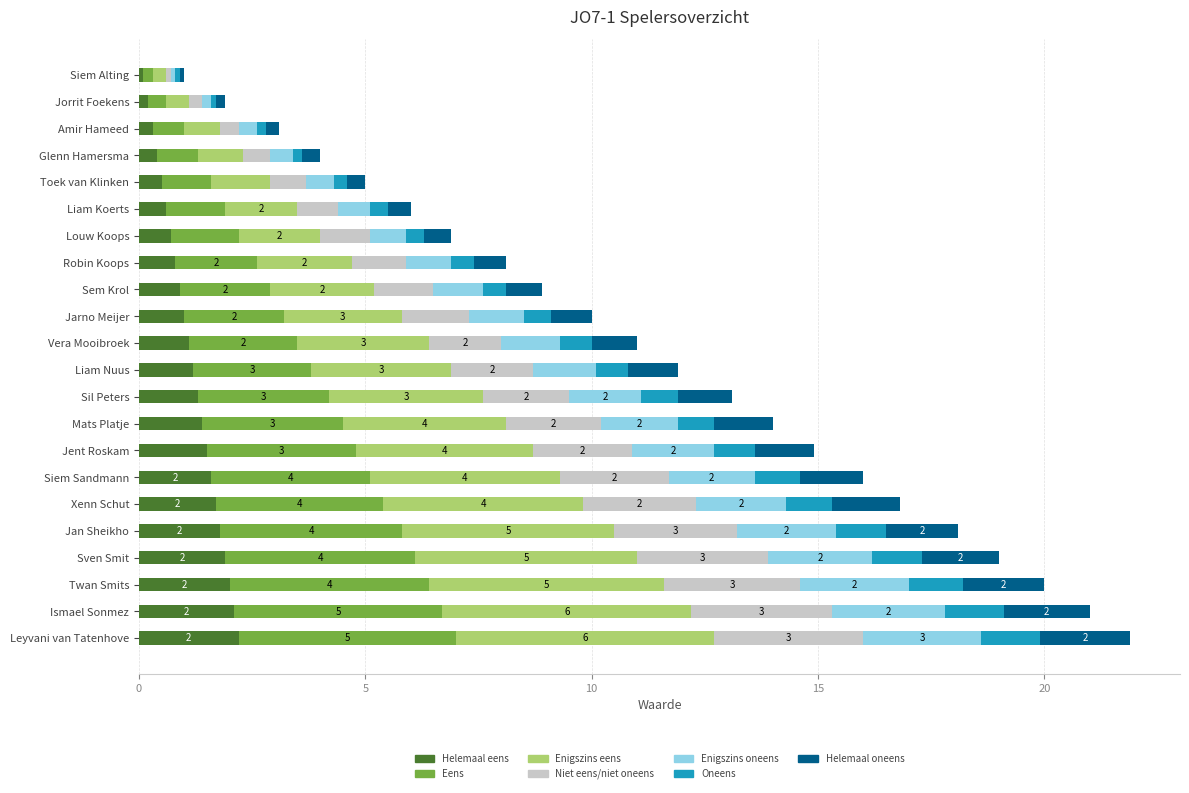

Count the number of categories in the chart.

22